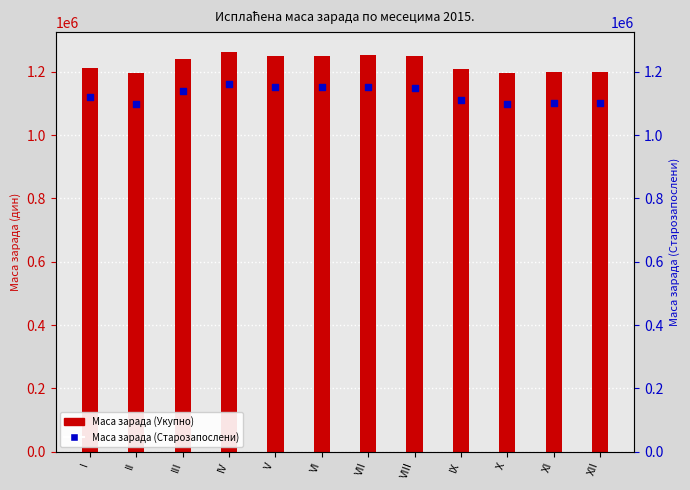

Which series has the largest total across all categories?

Маса зарада (Укупно)